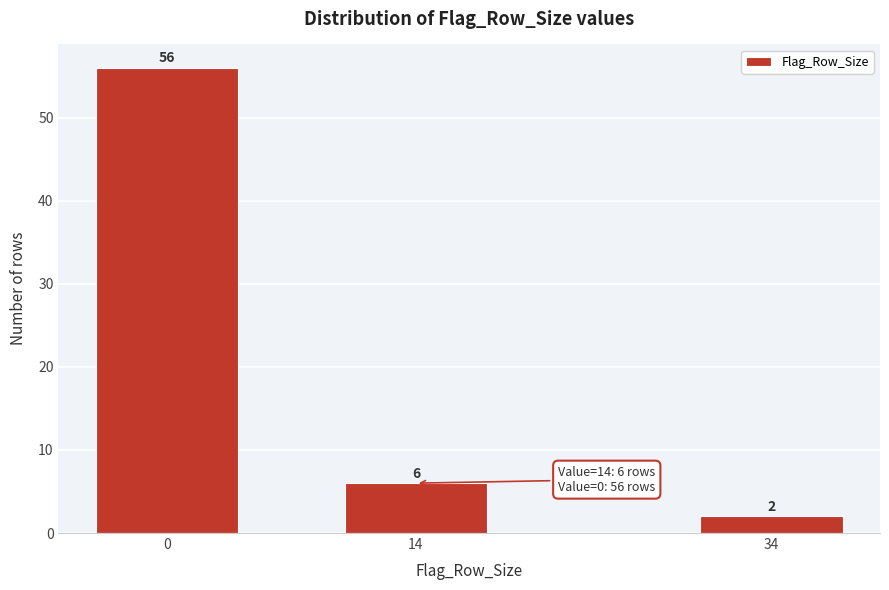

Reading left to right, list all the values displayed in this chart.

56	6	2